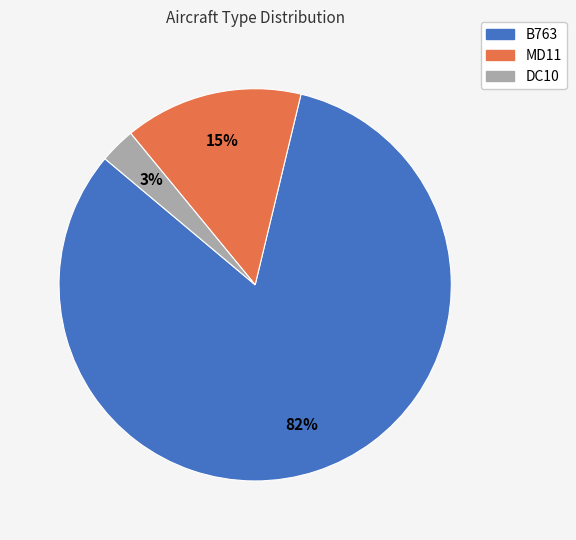

How many slices are in this pie chart?

3